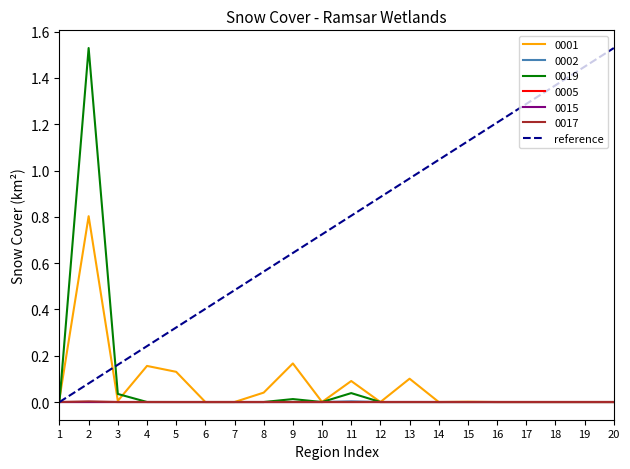

Is this an area chart (filled region under the line)?

No